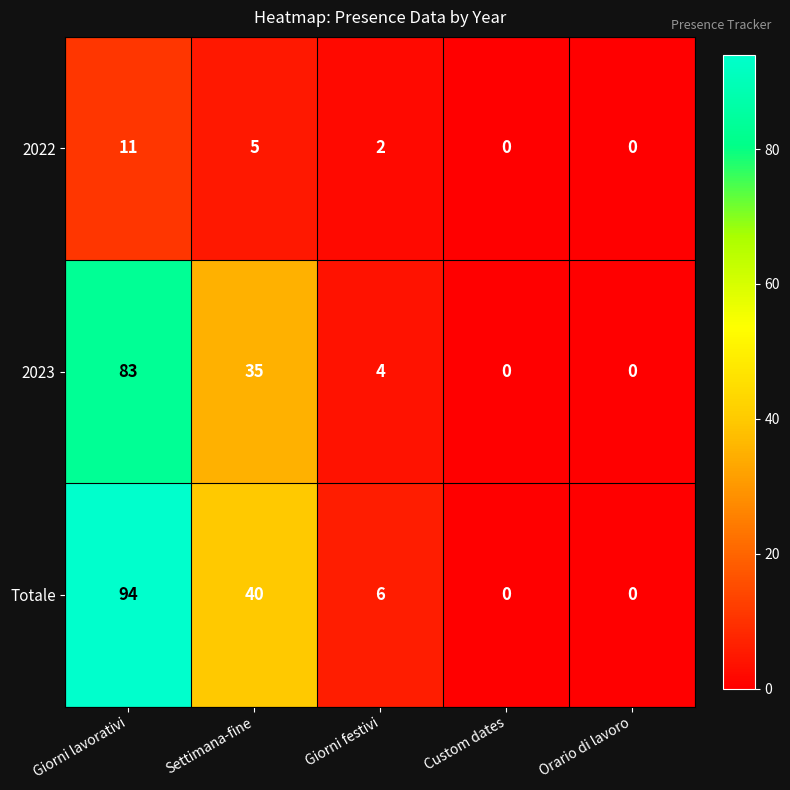

Between Settimana-fine and Custom dates, which series saw the biggest shift?

Totale